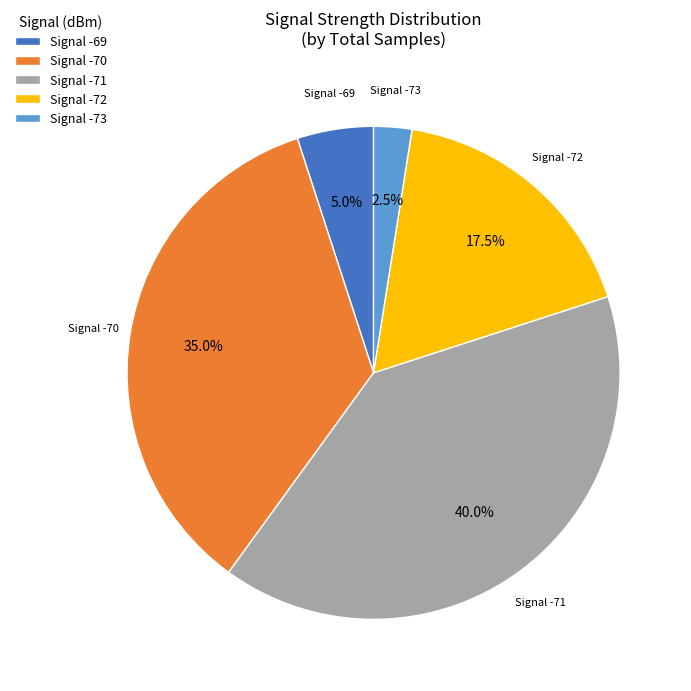

Which category has the smallest portion of the pie?

Signal -73